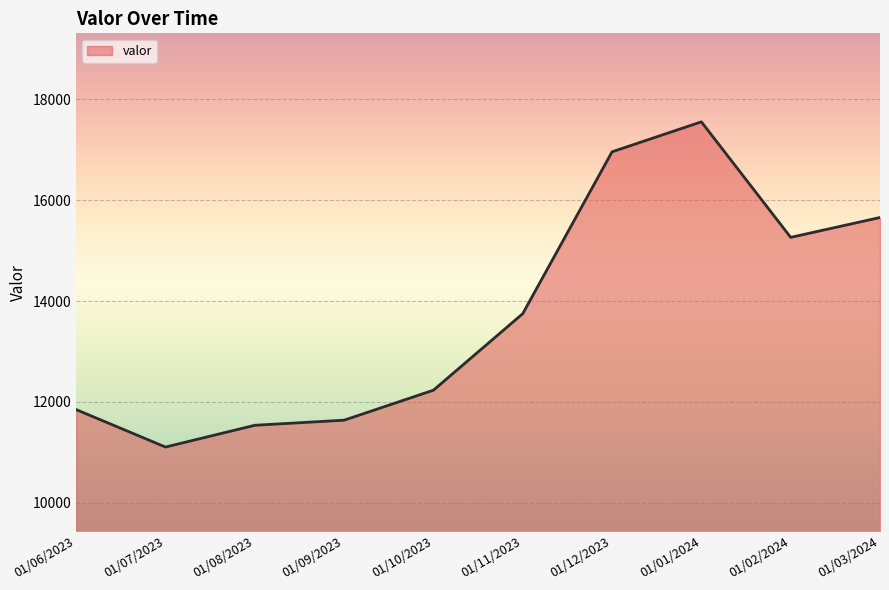

How many lines are shown in the chart?

1